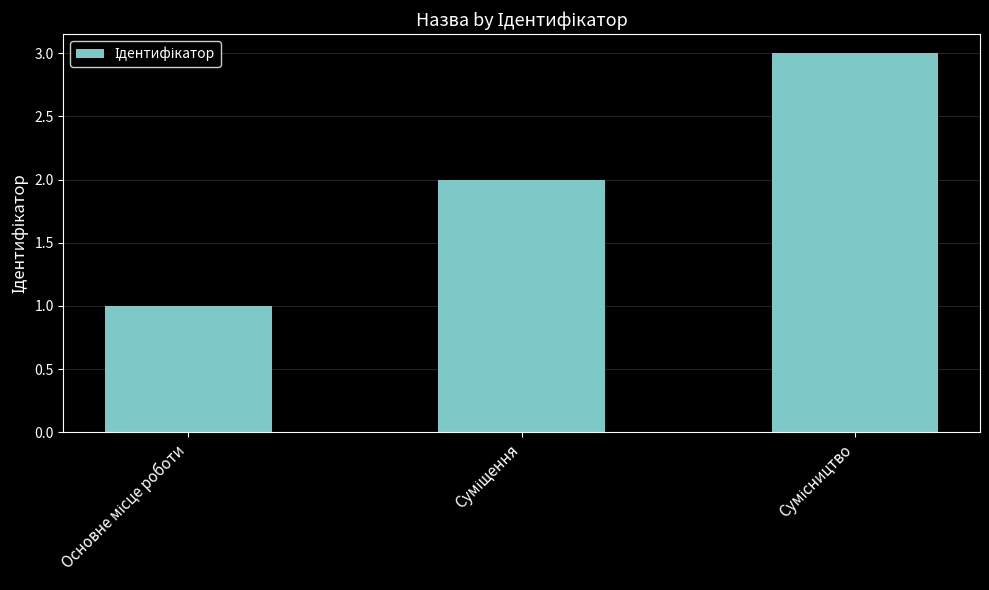

What is the sum of all values?

6